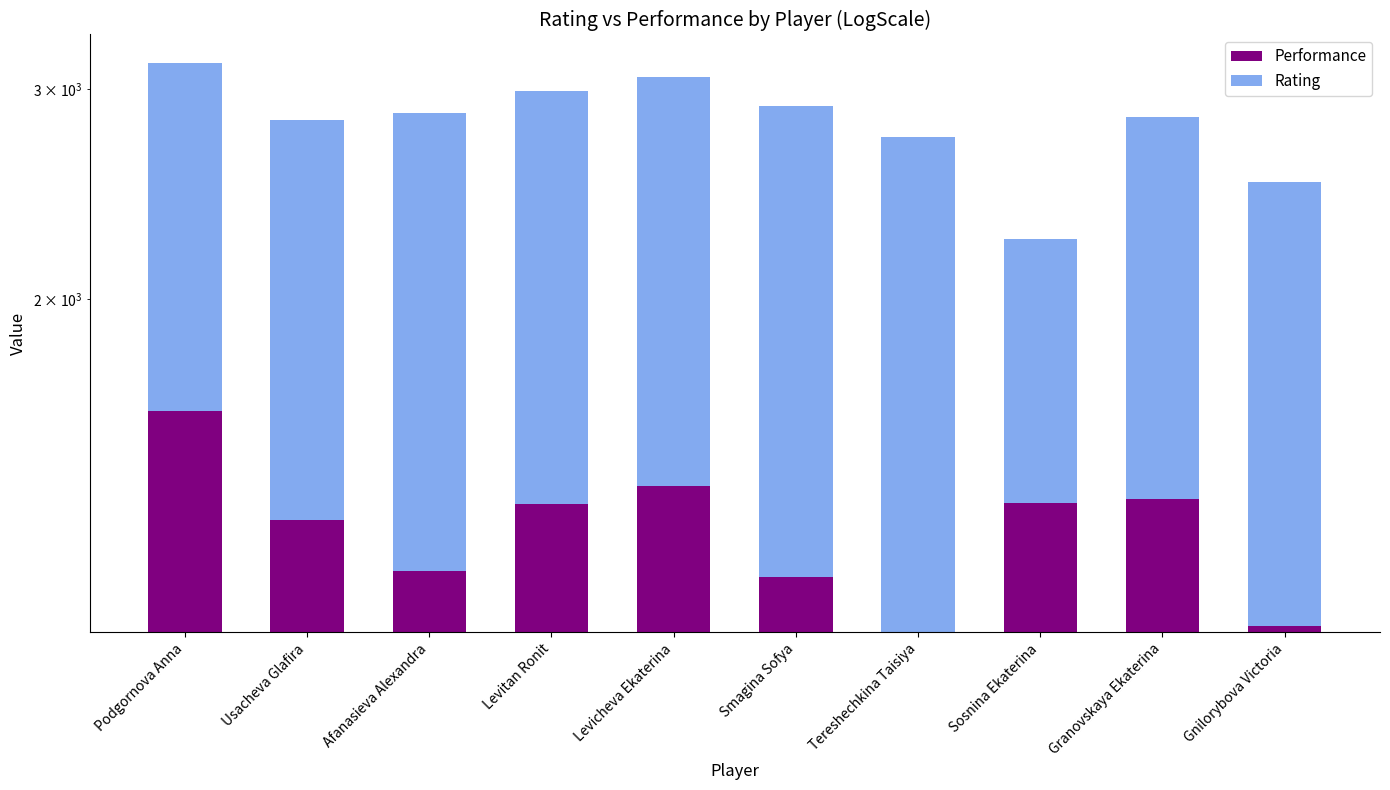

What is the total value across all series at Tereshechkina Taisiya?

2736